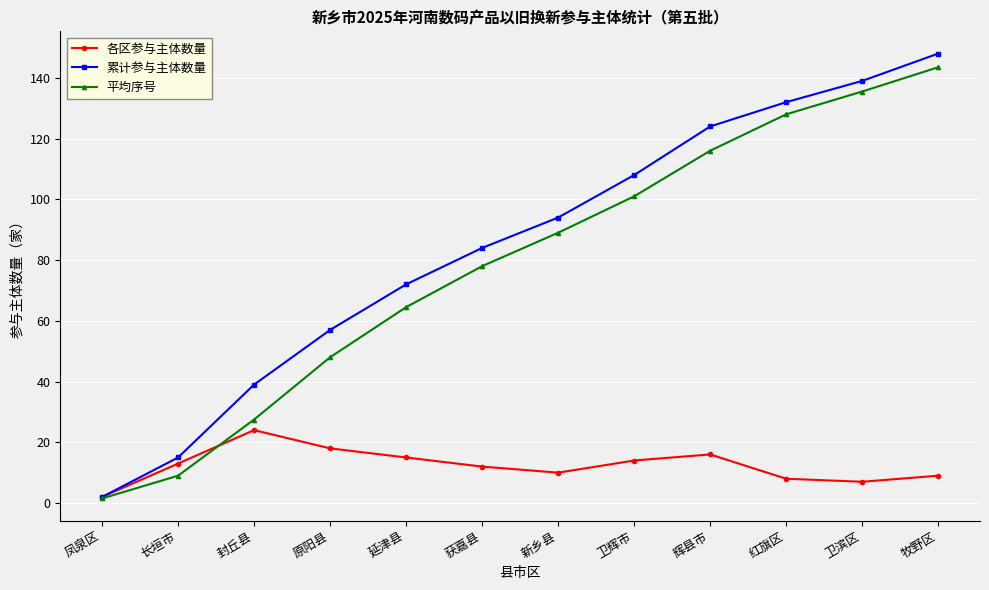

What is the difference between the second highest and second lowest values in the 平均序号 series?

126.5